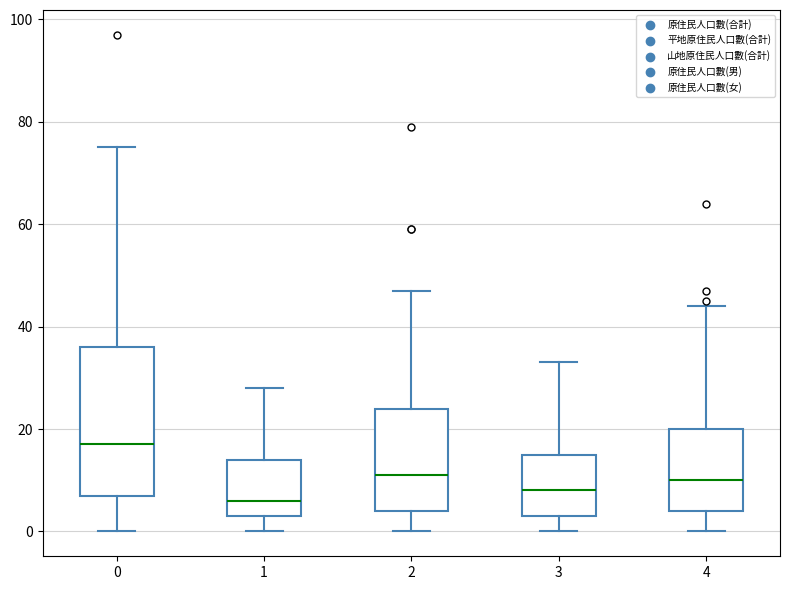

Comparing the boxes themselves (not the whiskers), which one is the tallest?

0